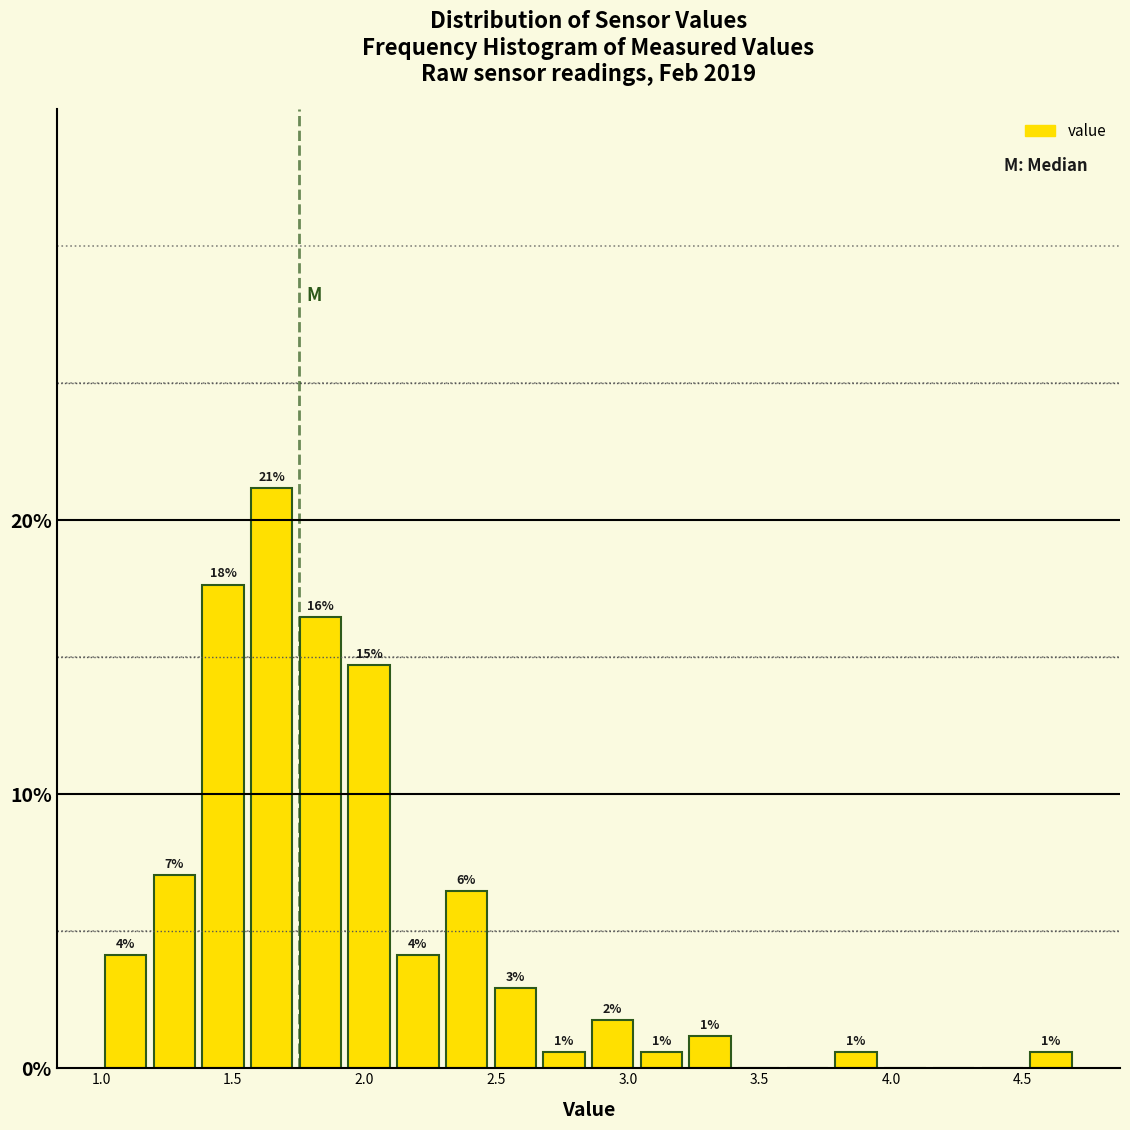

Read against the x-axis, roughly where is the centre of the tallest bar?

1.65